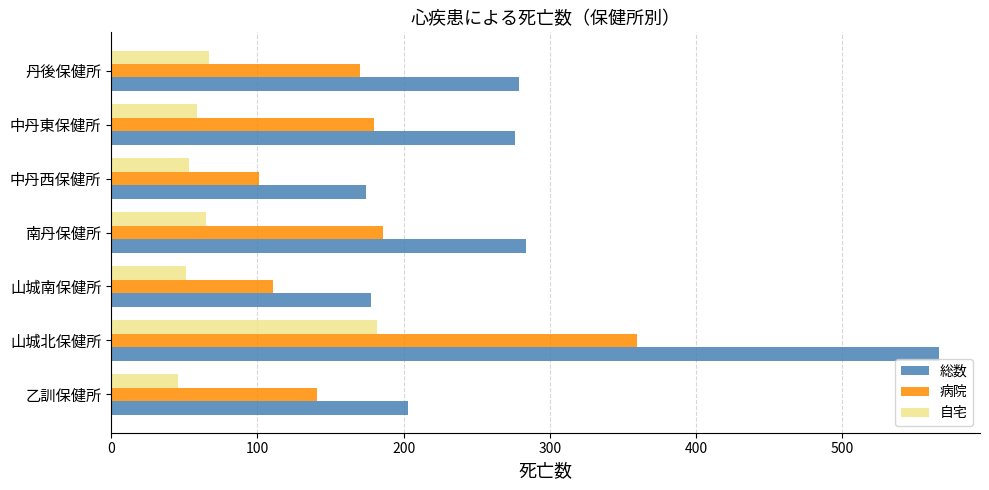

What is the lowest value of the 病院 series?

101